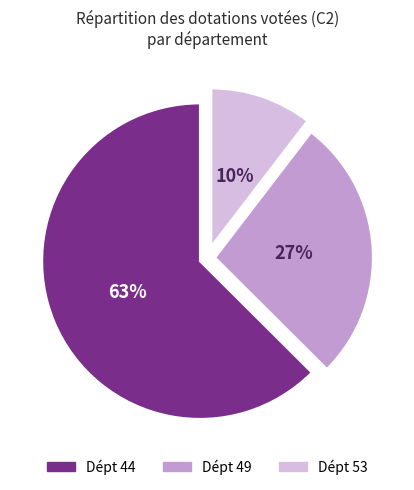

Which category has the smallest portion of the pie?

Dépt 53